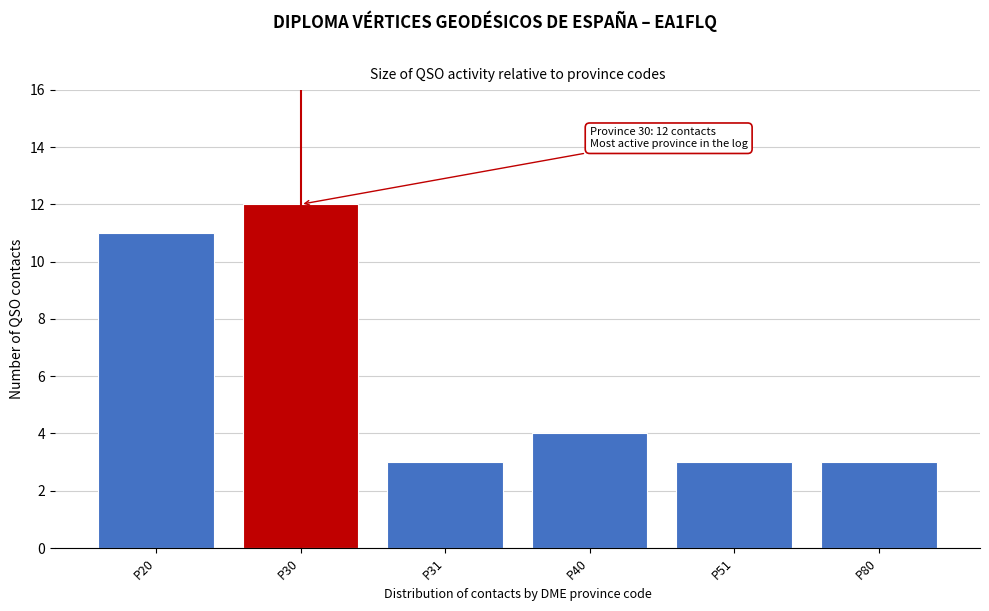

Reading right to left, what are all the values shown in this chart?

3	3	4	3	12	11